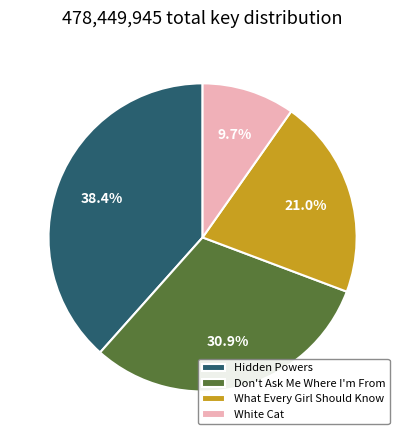

How many slices are in this pie chart?

4